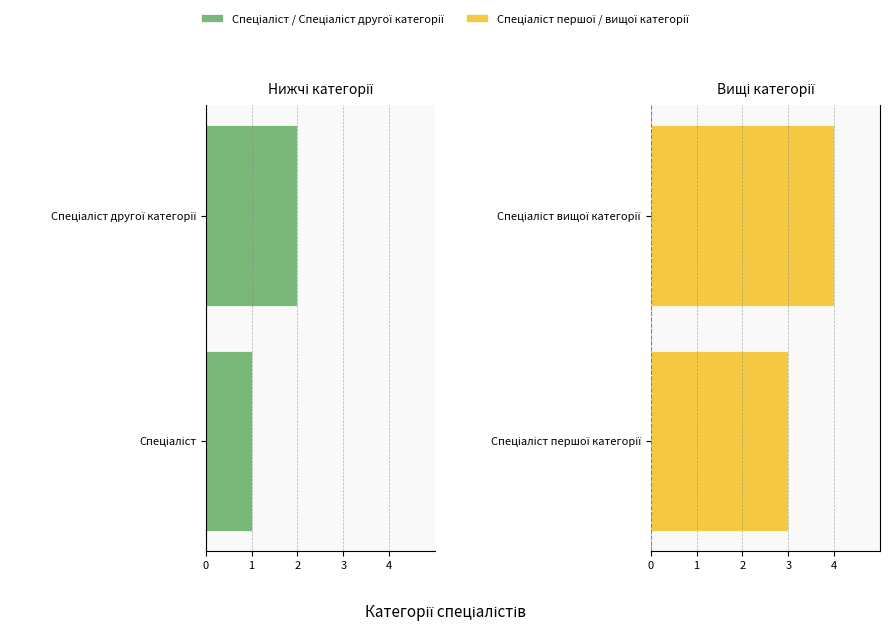

List the series in order of their peak value, lowest first.

Спеціаліст / Спеціаліст другої категорії, Спеціаліст першої / вищої категорії